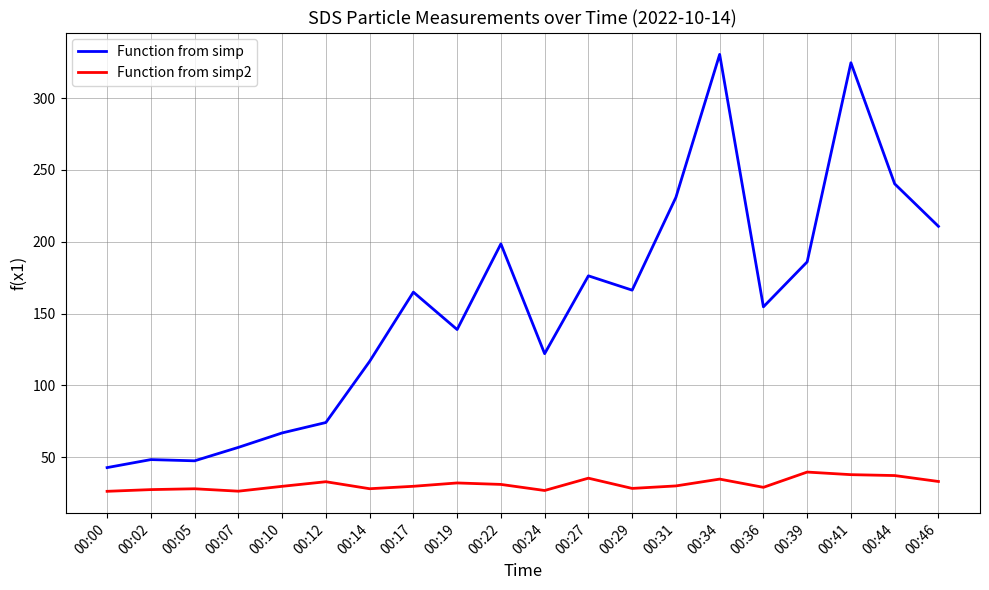

What is the difference between the Function from simp values at 00:14 and 00:41?

207.8